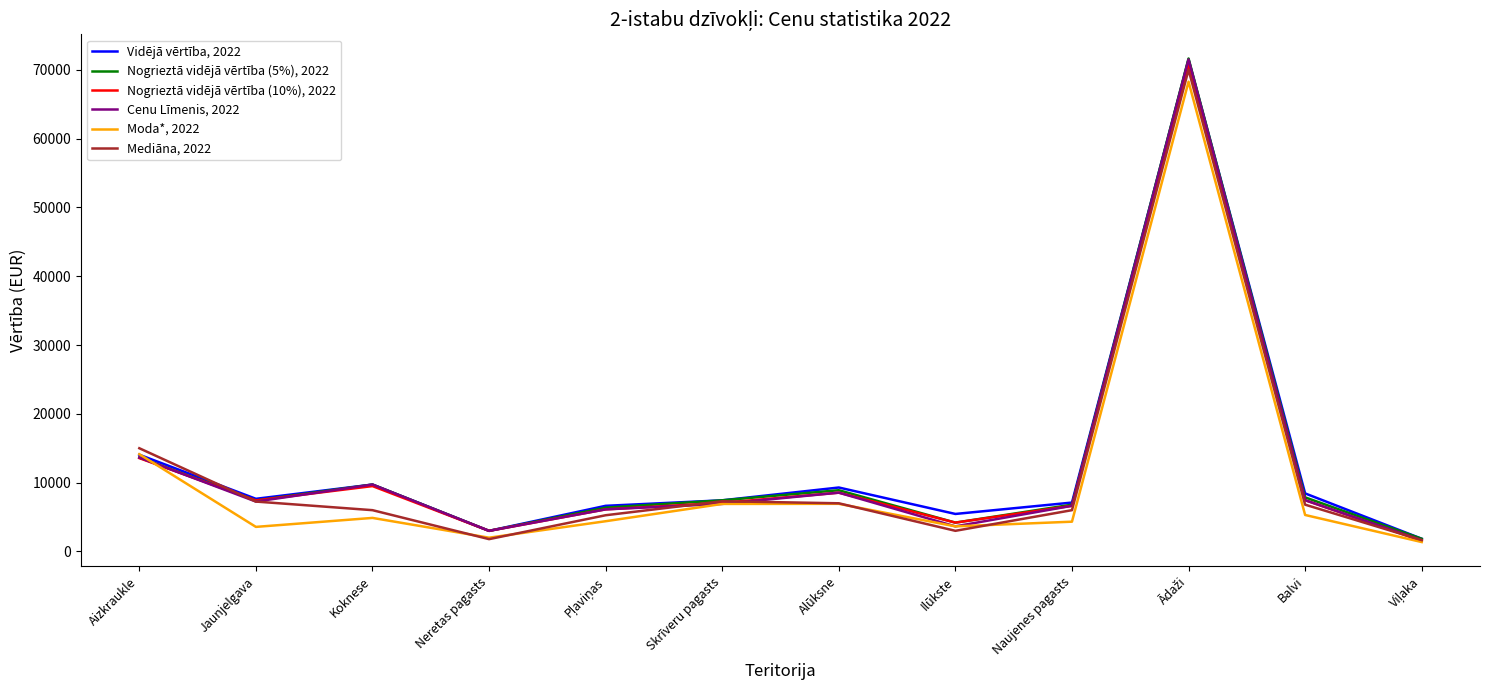

The Moda*, 2022 series shows 3646.2 at Ilūkste. True or false?

True